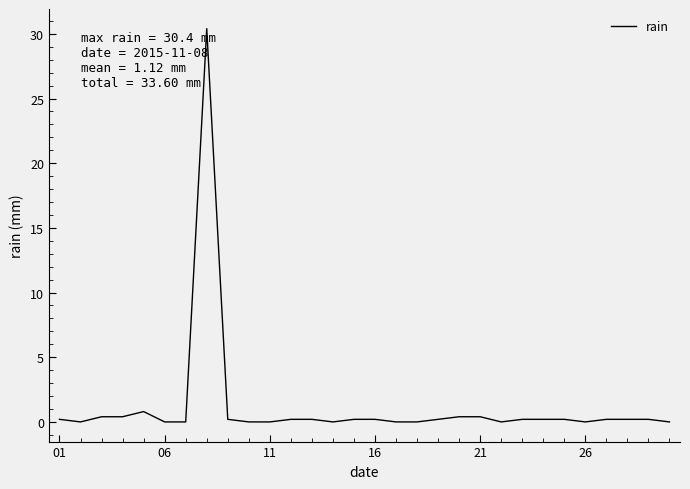

What is the greatest value displayed?

30.4